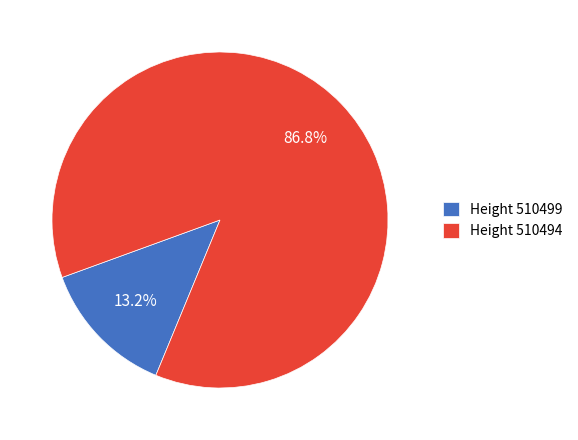

Is there any slice that represents more than half of the pie?

Yes